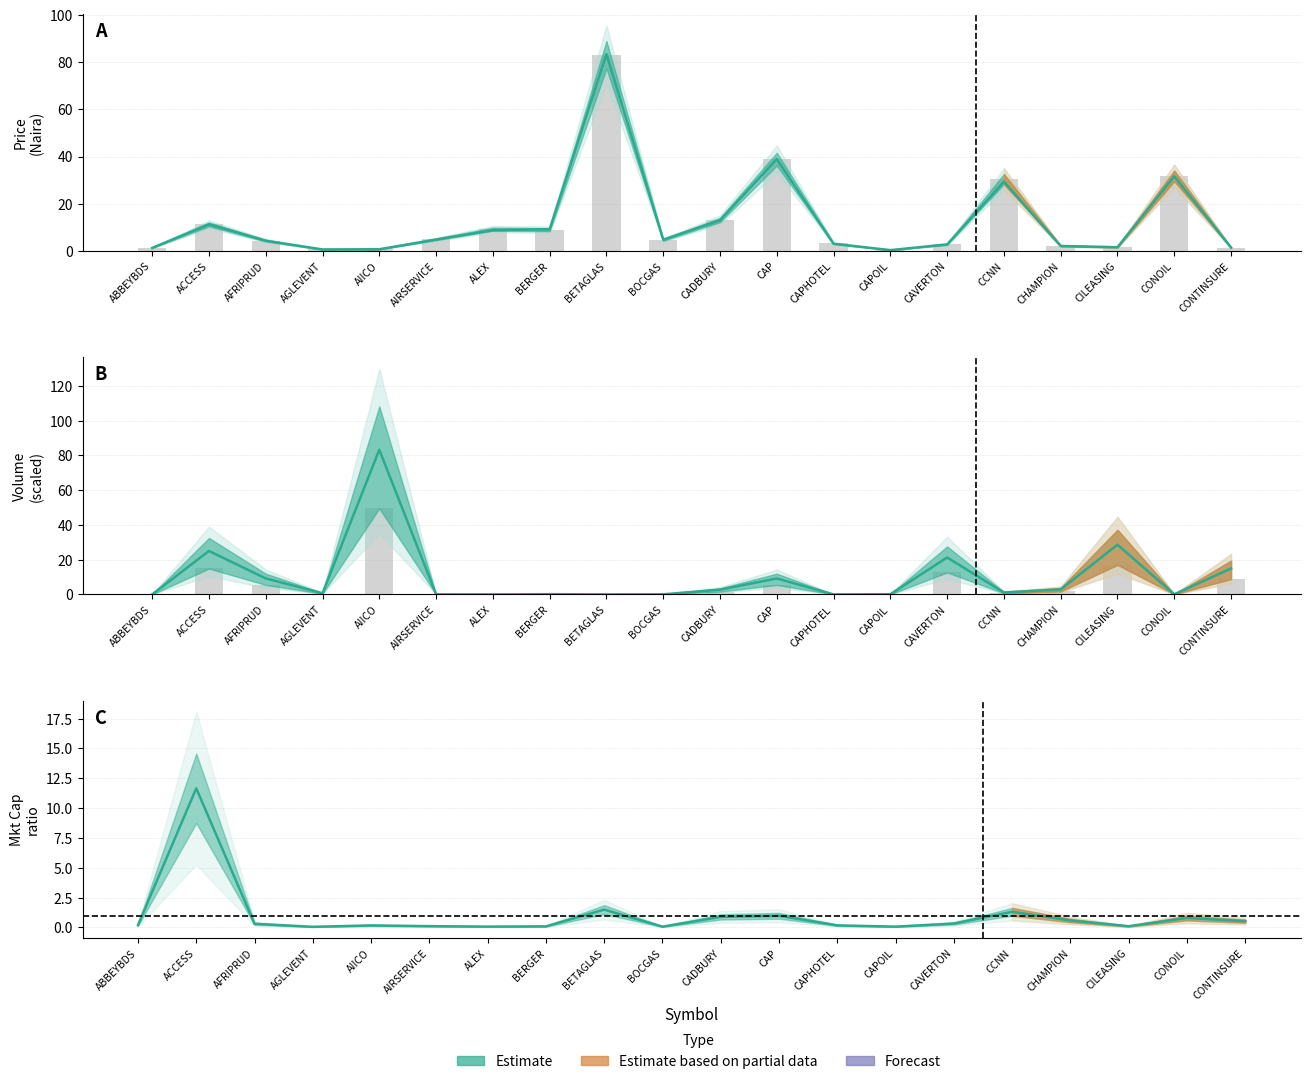

What is the label of the 14th bar from the left?

CAPOIL